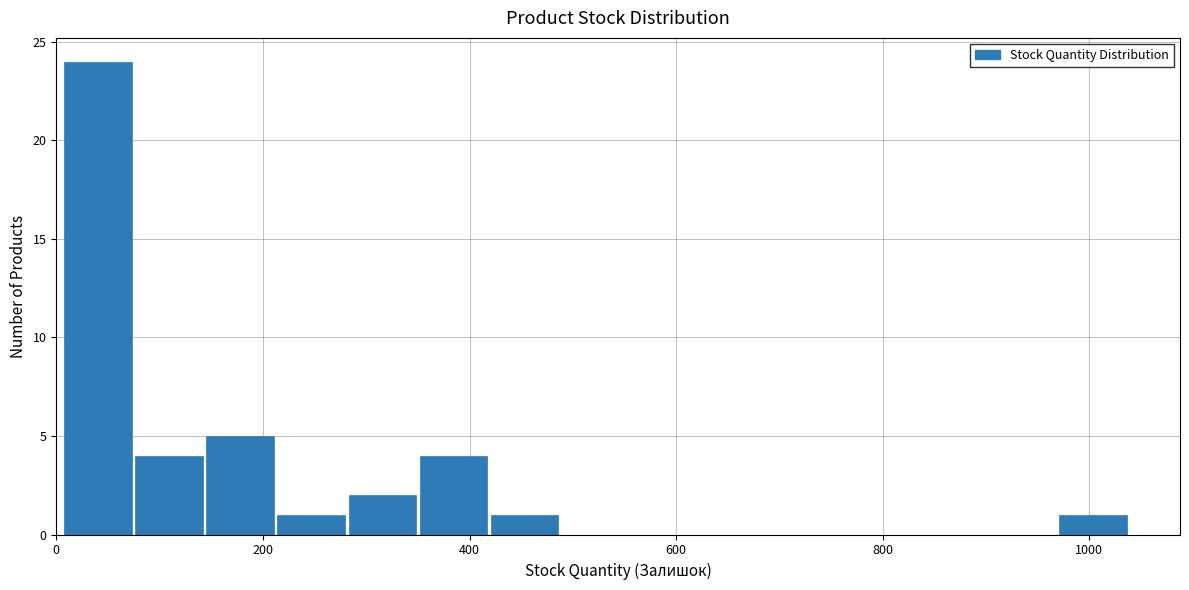

Read against the x-axis, roughly where is the centre of the tallest bar?

40